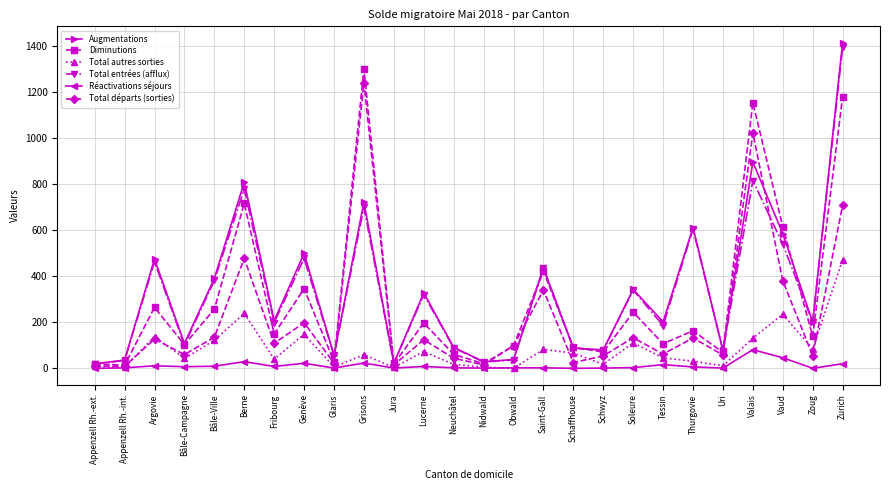

At how many categories does at least one series exceed 938?

3